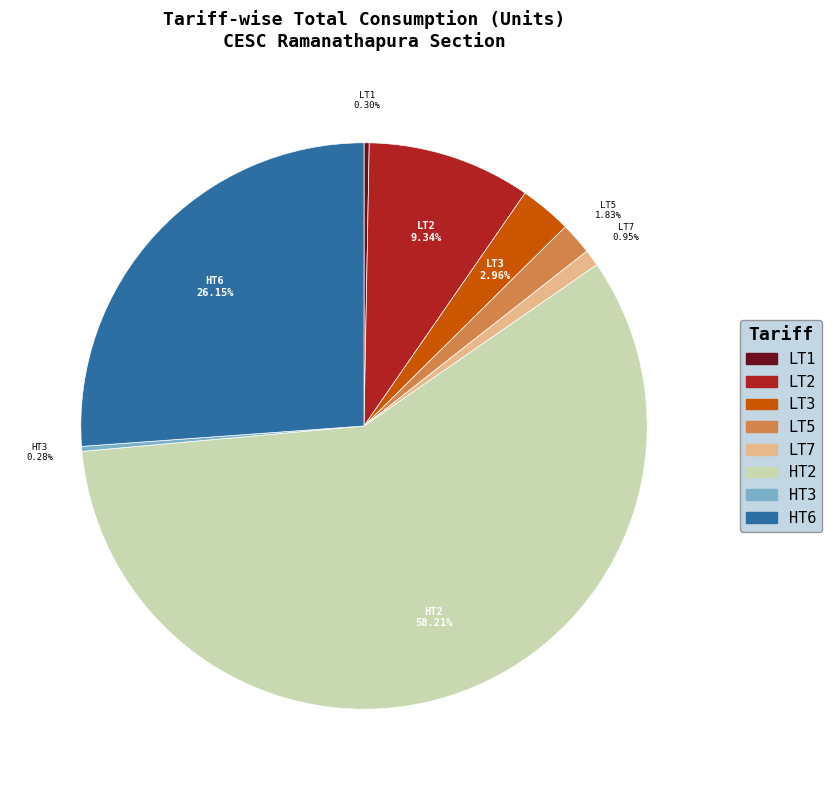

Is the sum of LT2 and HT3 greater than half?

No